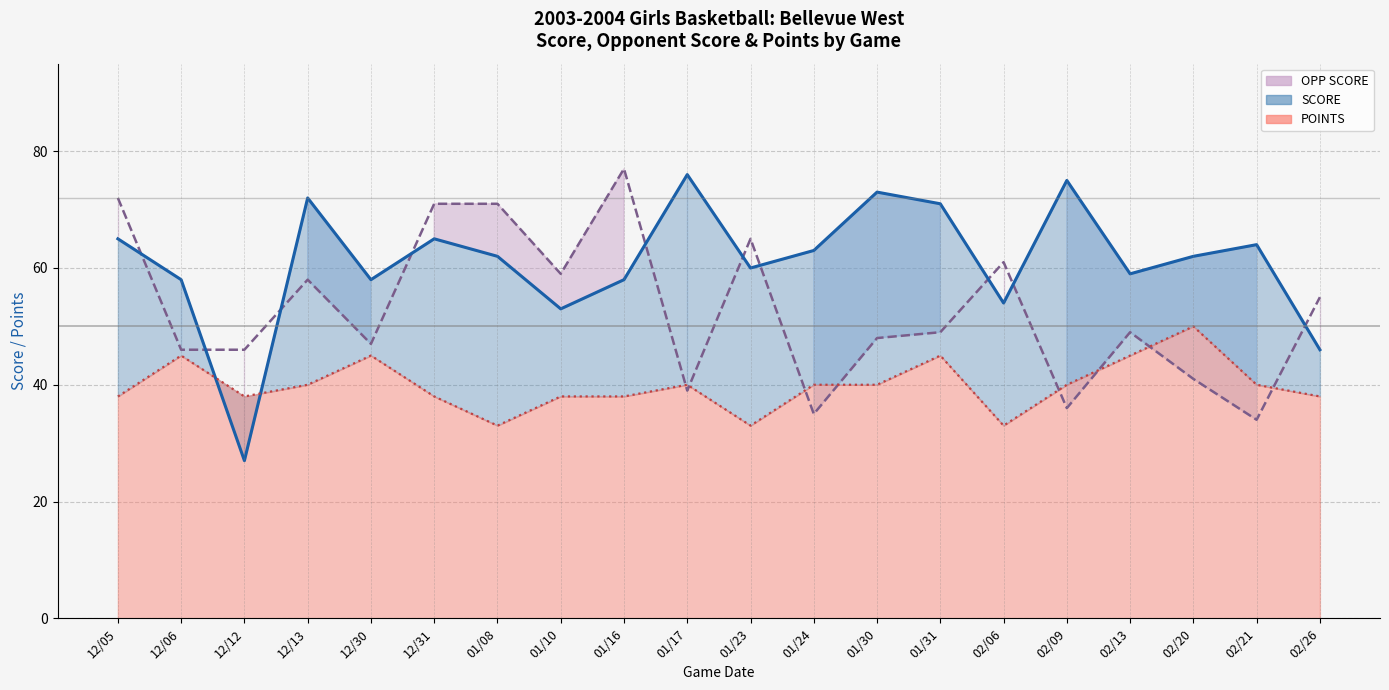

At which category is the sum across all series the highest?

12/05